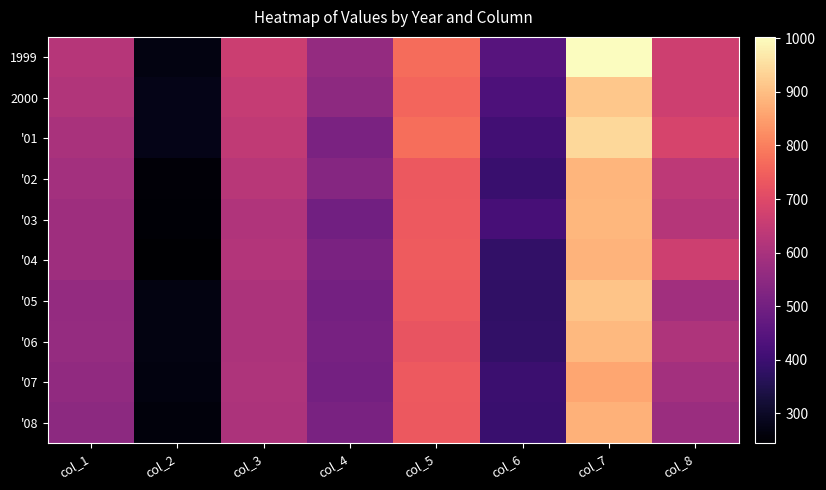

Which has a higher value, col_2 or col_5?

col_5